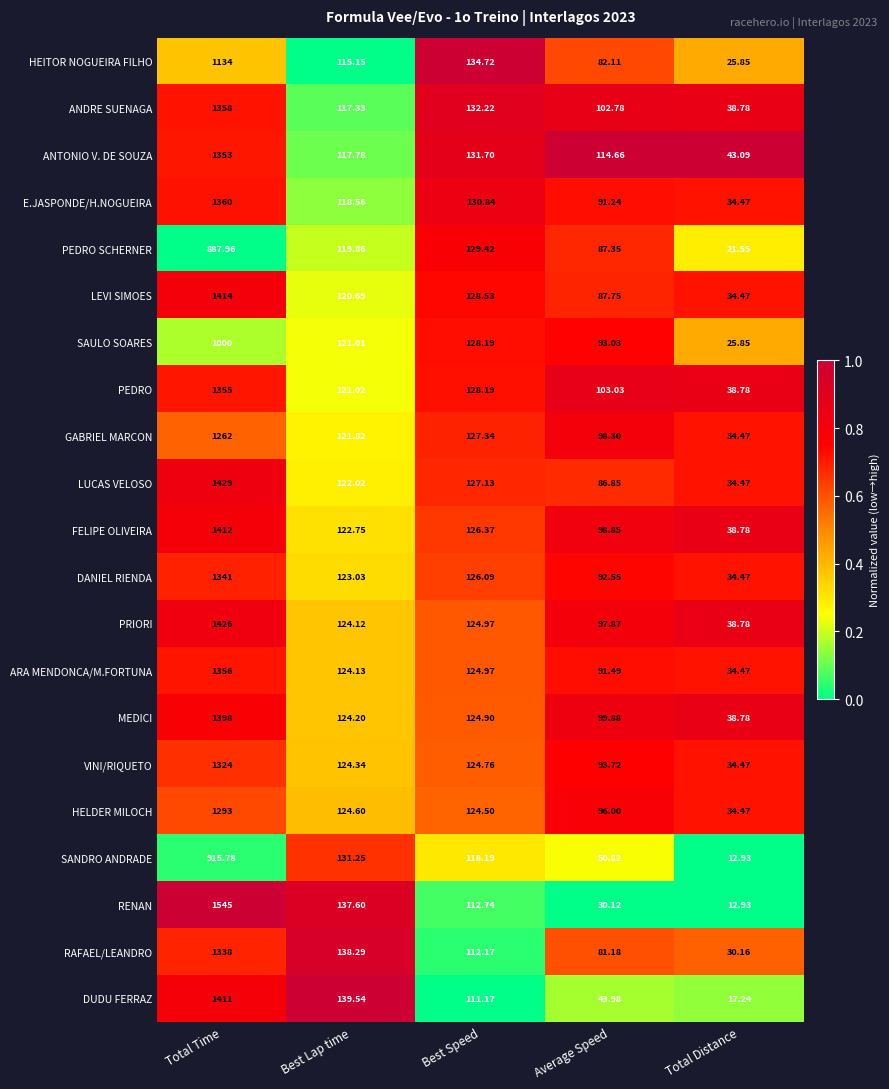

Which series has the largest total across all categories?

RENAN